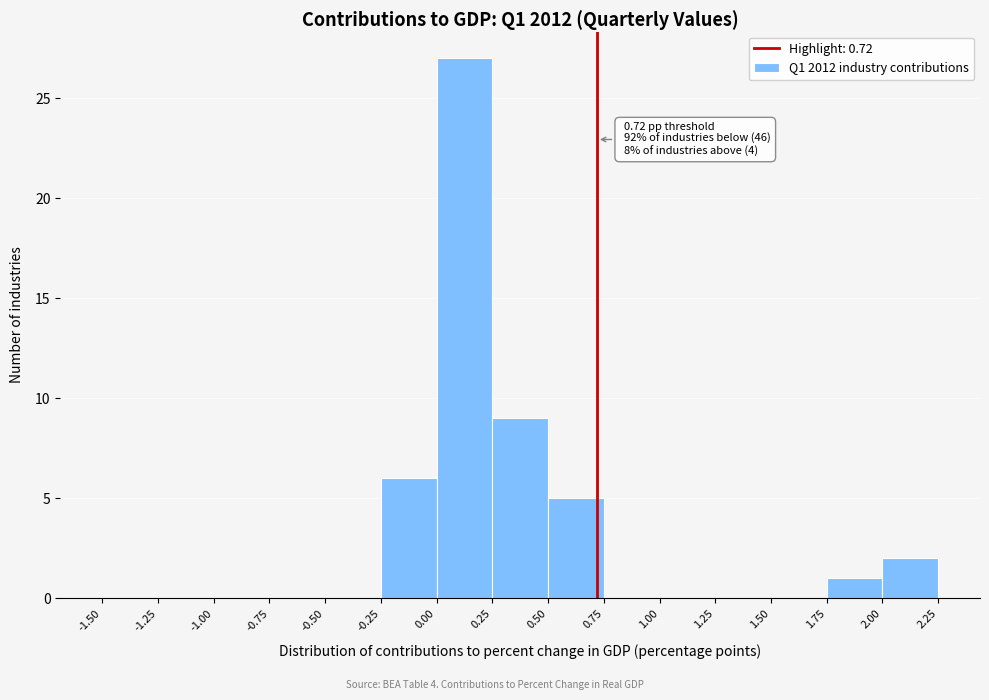

Over which range of the x-axis is the bar tallest?

0.00 to 0.25